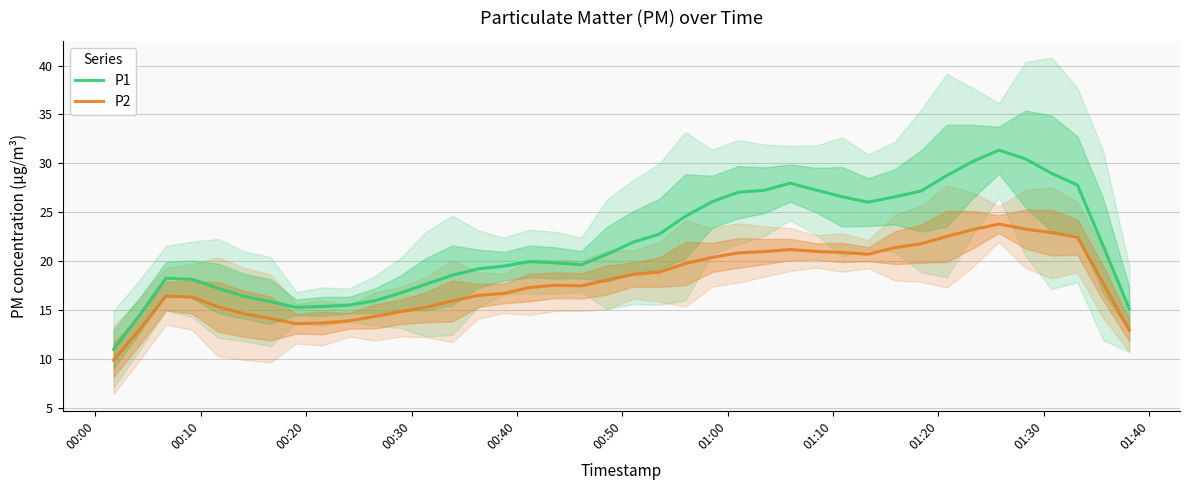

True or false: P1 and P2 cross at least once.

False